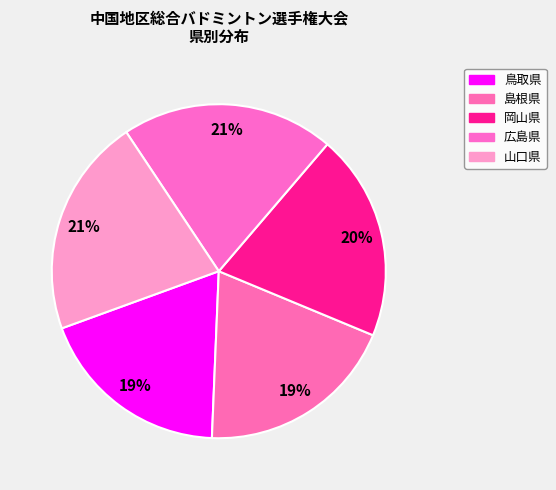

Count the number of slices in the pie.

5